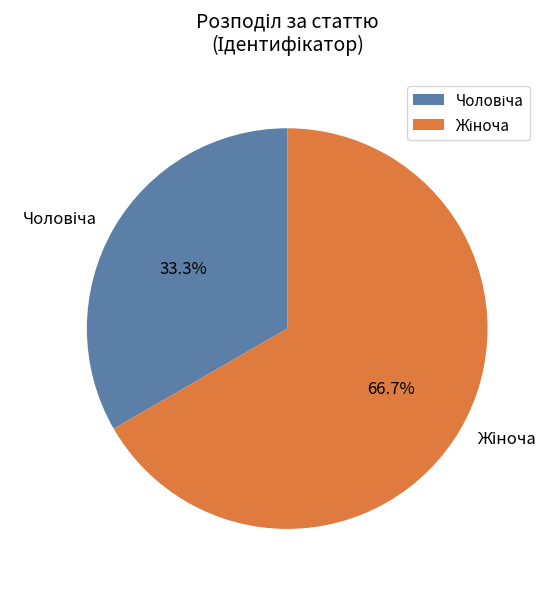

Is there a majority slice in this chart?

Yes